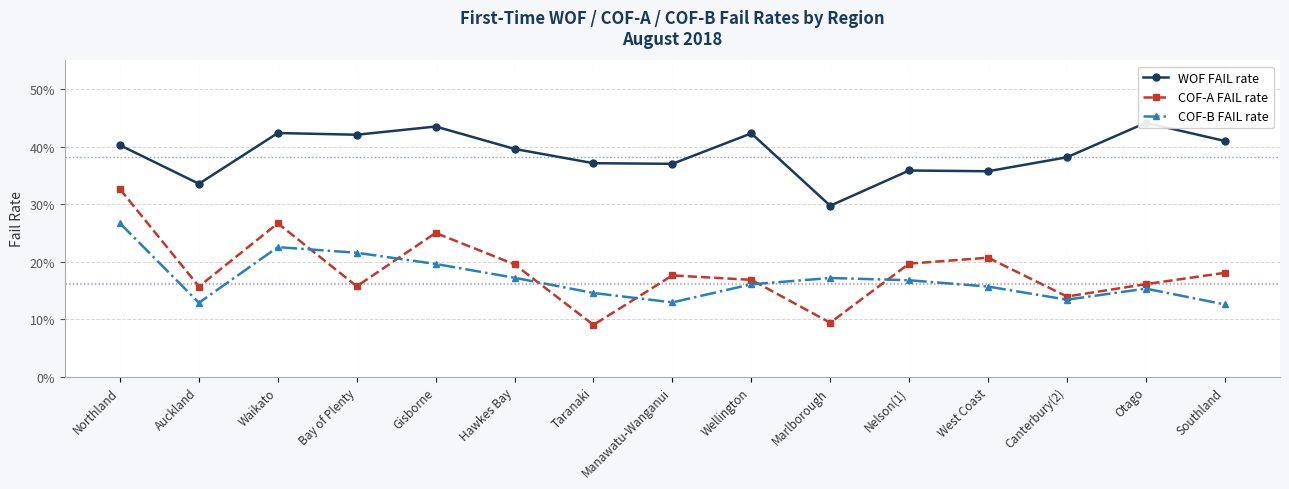

Reading right to left, list all the values displayed in this chart.

WOF FAIL rate: Southland=0.4	Otago=0.4	Canterbury(2)=0.4	West Coast=0.4	Nelson(1)=0.4	Marlborough=0.3	Wellington=0.4	Manawatu-Wanganui=0.4	Taranaki=0.4	Hawkes Bay=0.4	Gisborne=0.4	Bay of Plenty=0.4	Waikato=0.4	Auckland=0.3	Northland=0.4
COF-A FAIL rate: Southland=0.2	Otago=0.2	Canterbury(2)=0.1	West Coast=0.2	Nelson(1)=0.2	Marlborough=0.1	Wellington=0.2	Manawatu-Wanganui=0.2	Taranaki=0.1	Hawkes Bay=0.2	Gisborne=0.2	Bay of Plenty=0.2	Waikato=0.3	Auckland=0.2	Northland=0.3
COF-B FAIL rate: Southland=0.1	Otago=0.2	Canterbury(2)=0.1	West Coast=0.2	Nelson(1)=0.2	Marlborough=0.2	Wellington=0.2	Manawatu-Wanganui=0.1	Taranaki=0.1	Hawkes Bay=0.2	Gisborne=0.2	Bay of Plenty=0.2	Waikato=0.2	Auckland=0.1	Northland=0.3